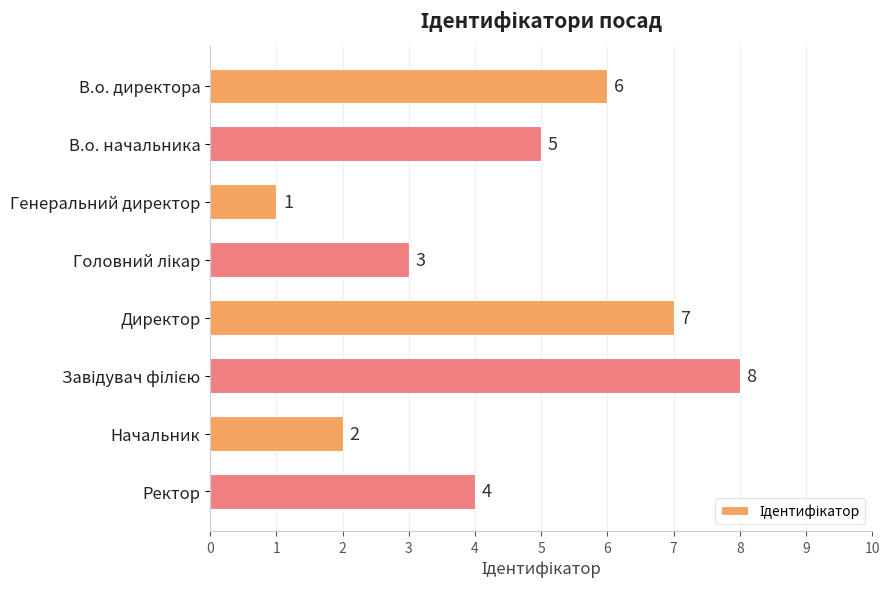

Is it true that the value at Директор is 7?

True